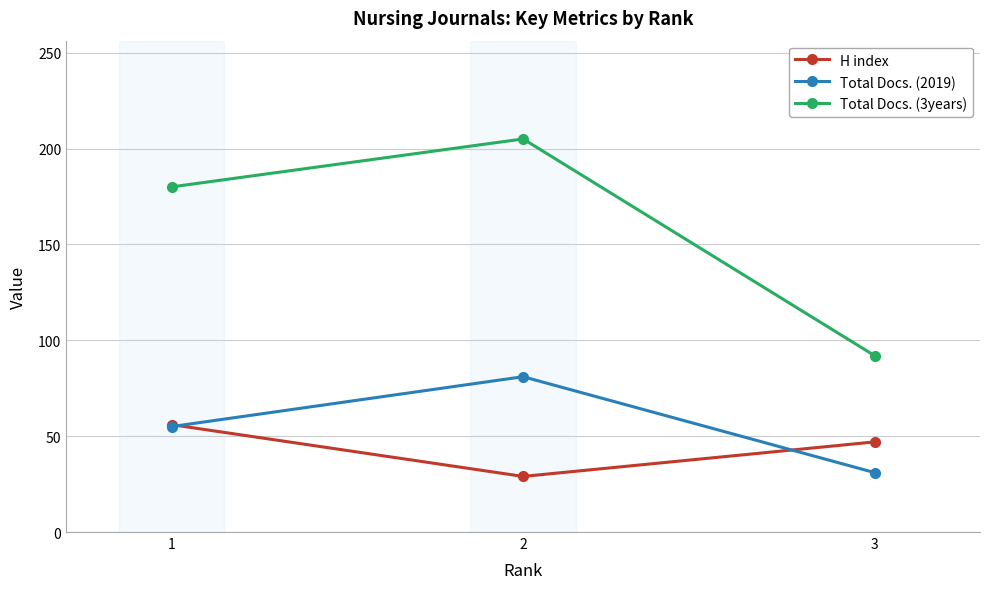

Does the chart have visible grid lines?

Yes